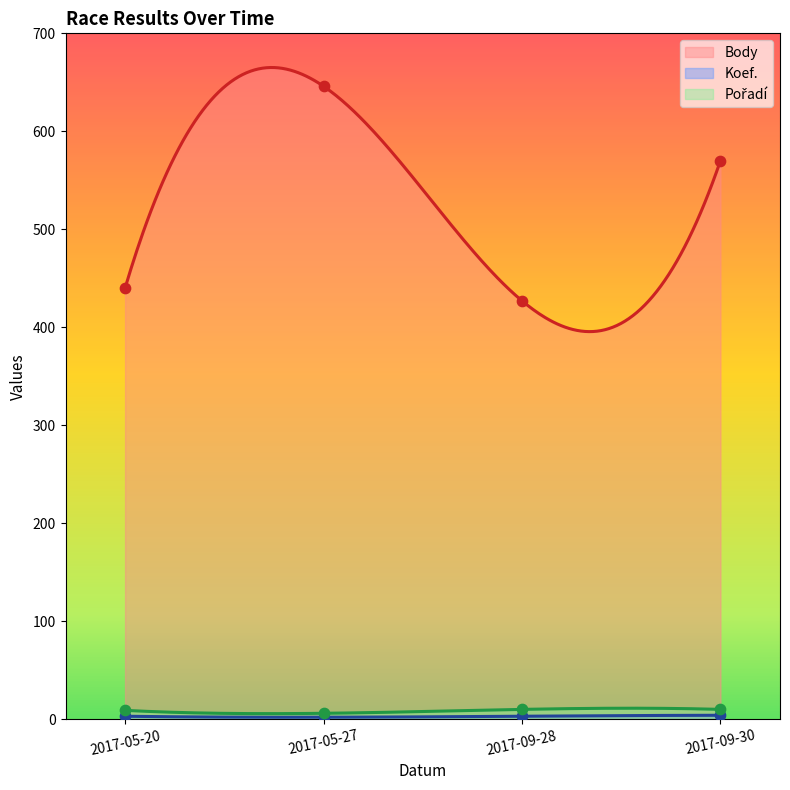

At how many categories does at least one series exceed 300?

4